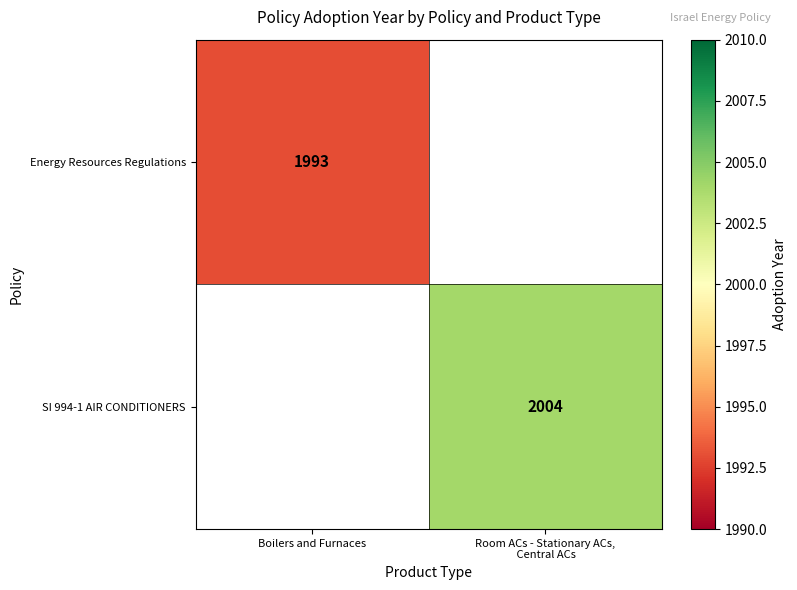

True or false: Energy Resources Regulations has a value of 1149 at Boilers and Furnaces.

False